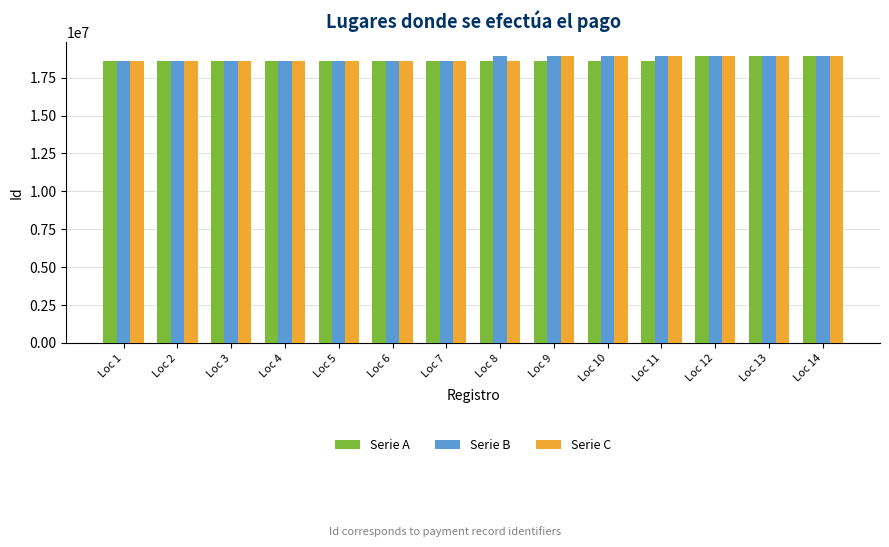

What is the value of the Serie C bar at the 6th from the left?

18602592